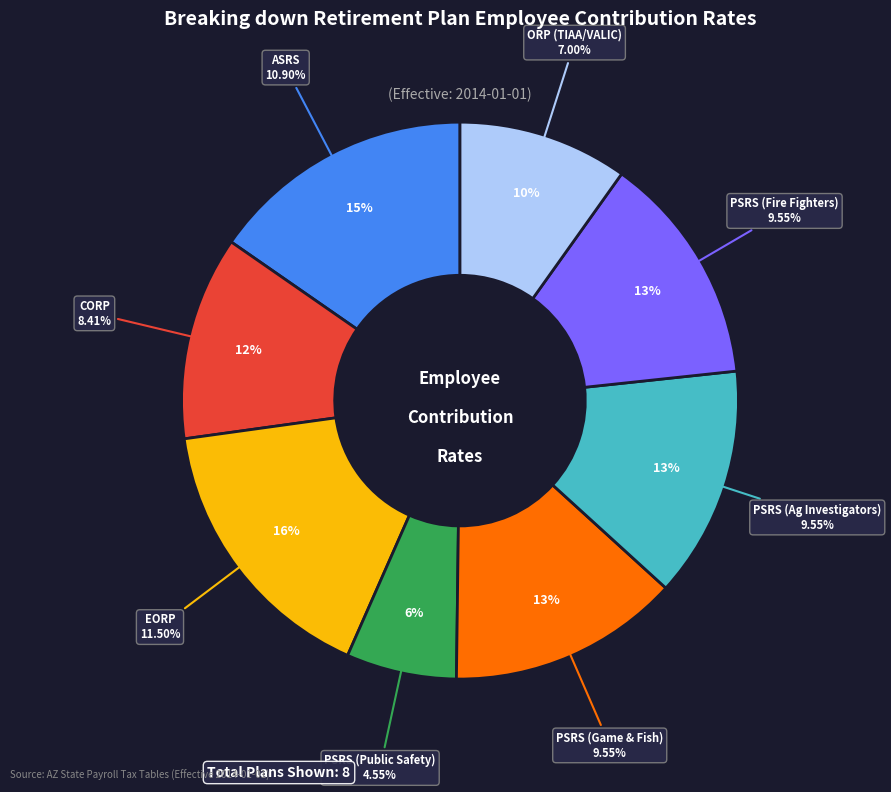

Does PSRS (FIRE FIGHTERS) represent more than half of the total?

No